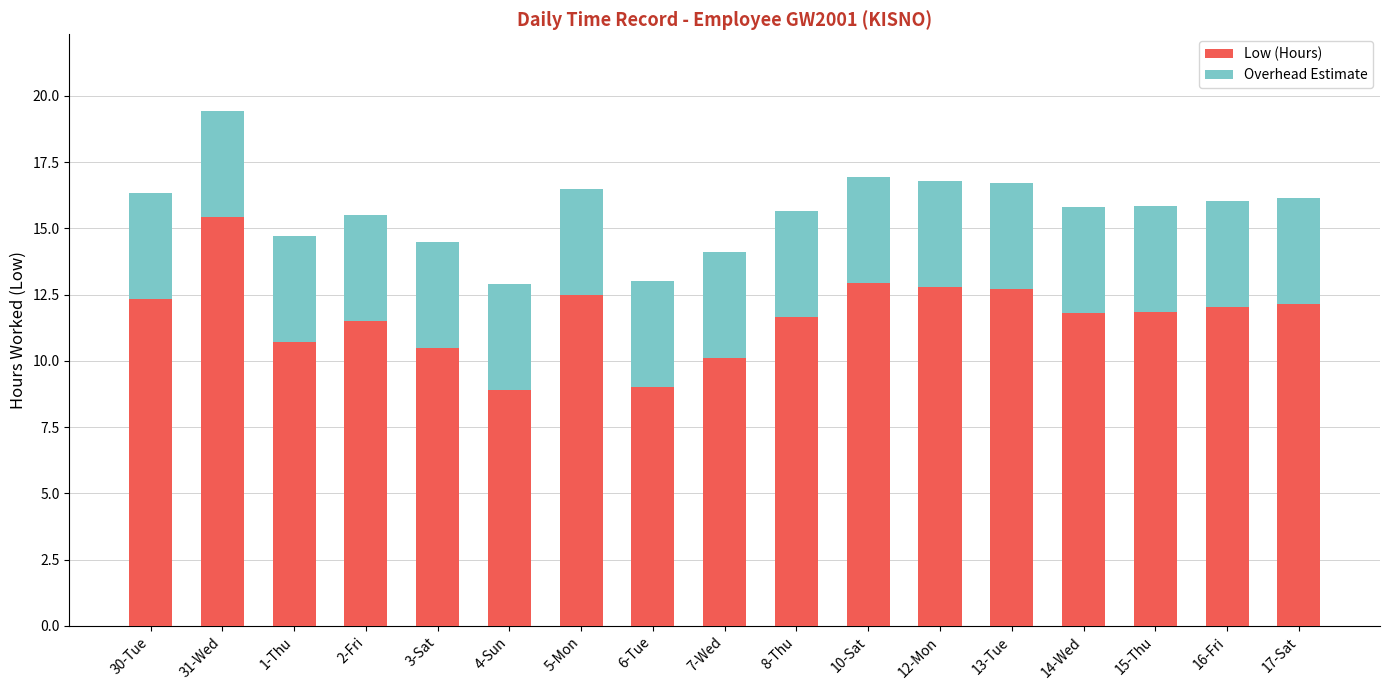

At which category is the sum across all series the highest?

31-Wed